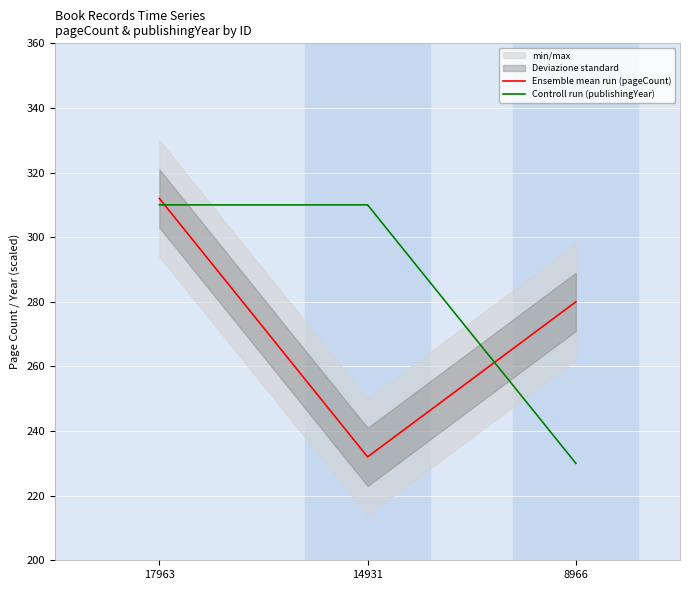

At which category does the chart reach its peak across all series?

17963